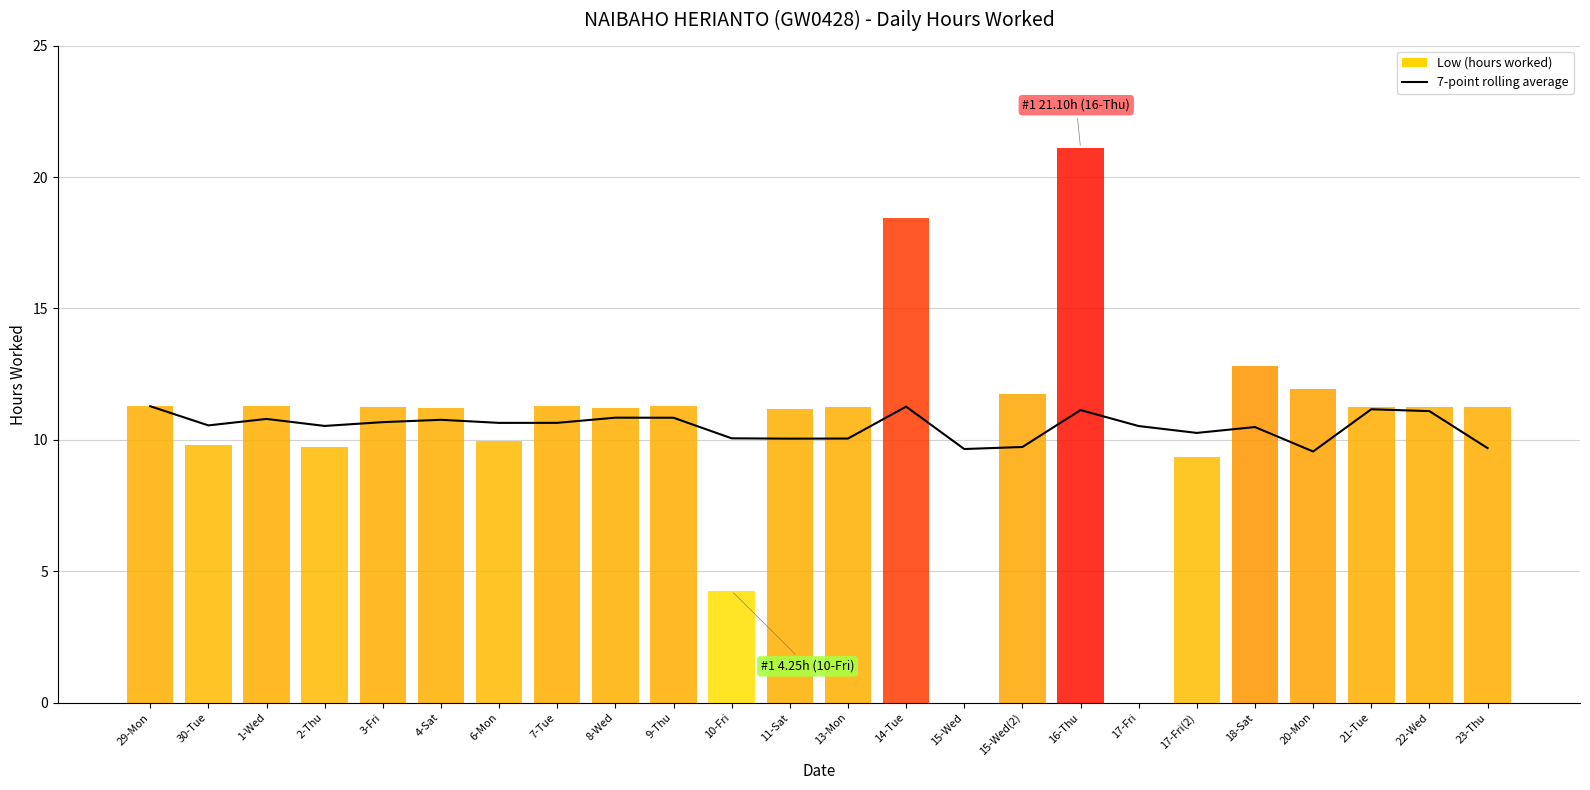

What is the sum of the 7-point rolling average values at 2-Thu and 20-Mon?

20.1